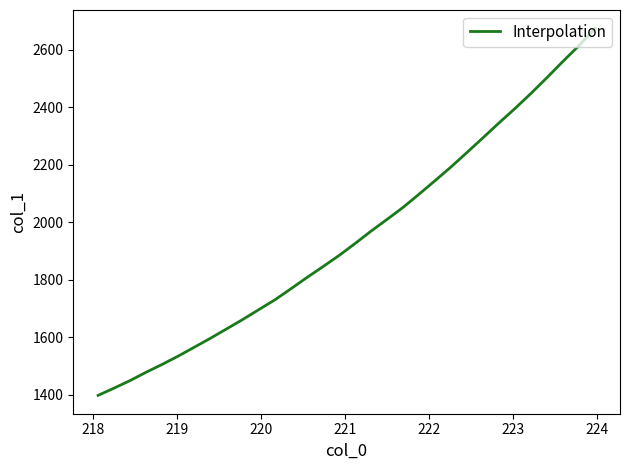

What is the minimum value shown in the chart?

1398.6